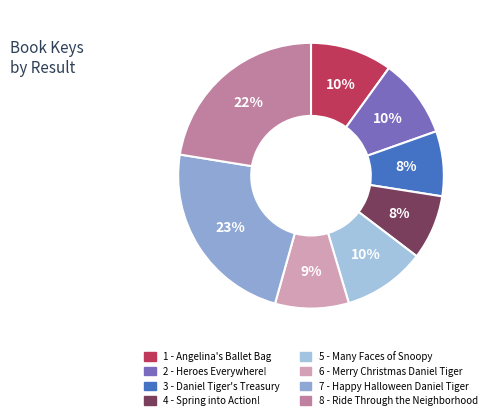

Rank the categories by value from highest to lowest.

7 - Happy Halloween Daniel Tiger, 8 - Ride Through the Neighborhood, 5 - Many Faces of Snoopy, 1 - Angelina's Ballet Bag, 2 - Heroes Everywhere!, 6 - Merry Christmas Daniel Tiger, 3 - Daniel Tiger's Treasury, 4 - Spring into Action!